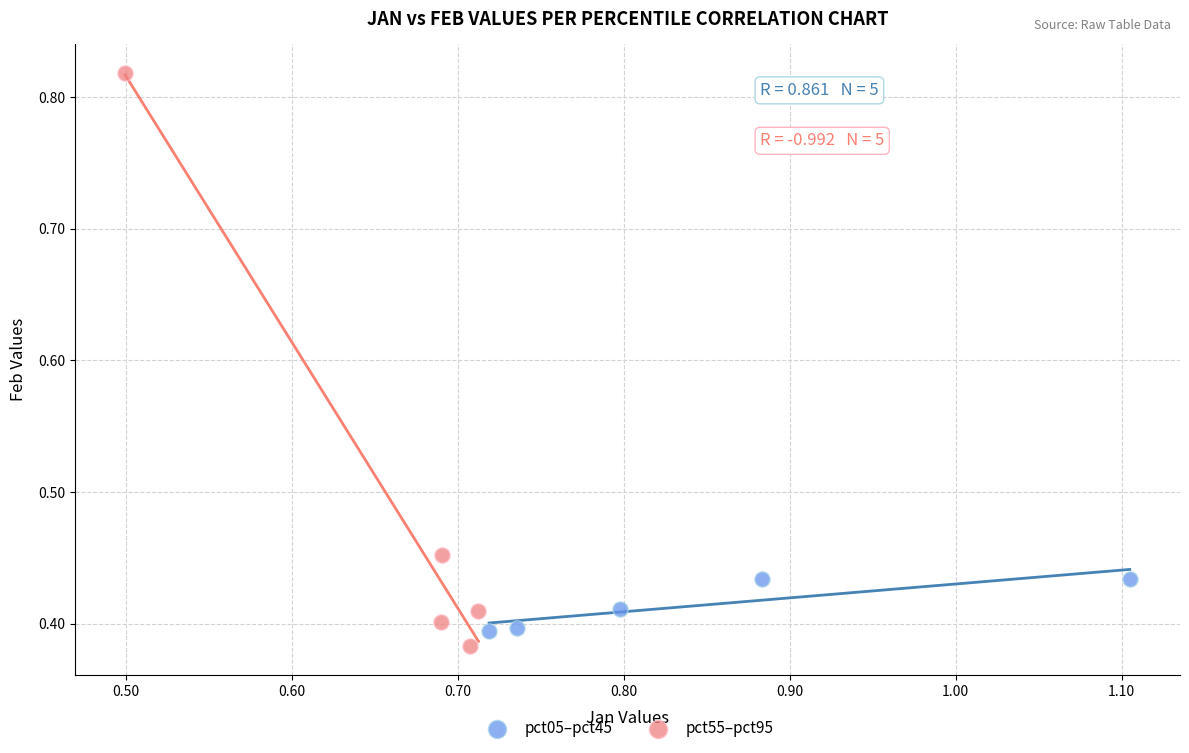

Which series has the widest spread of Y values?

pct55–pct95